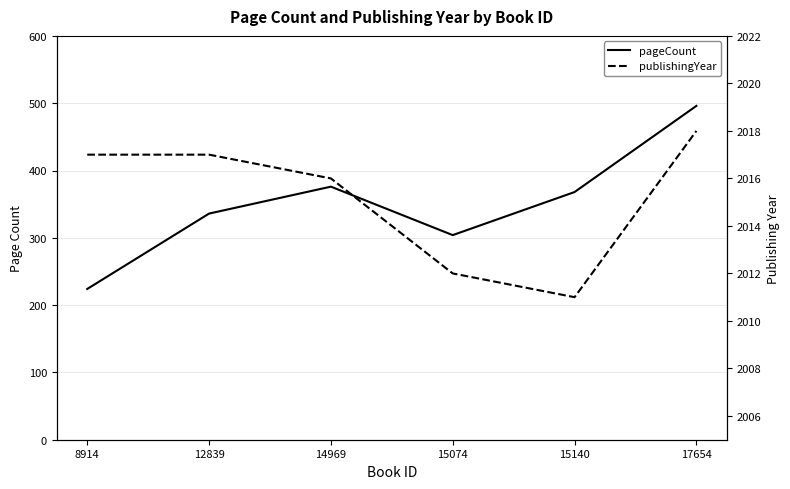

What are all the series names shown in the legend?

pageCount, publishingYear